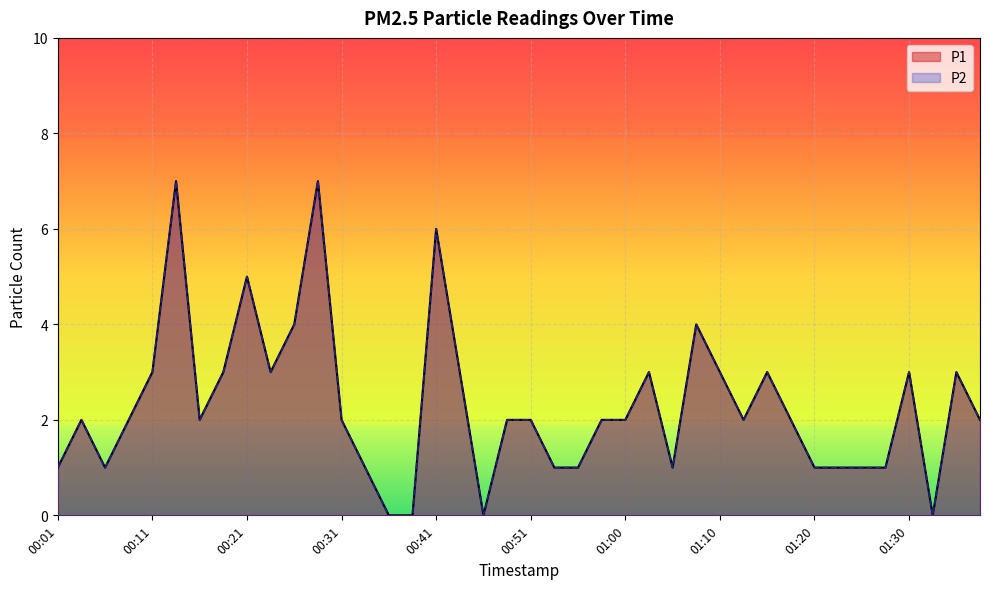

How many series are shown in this chart?

2